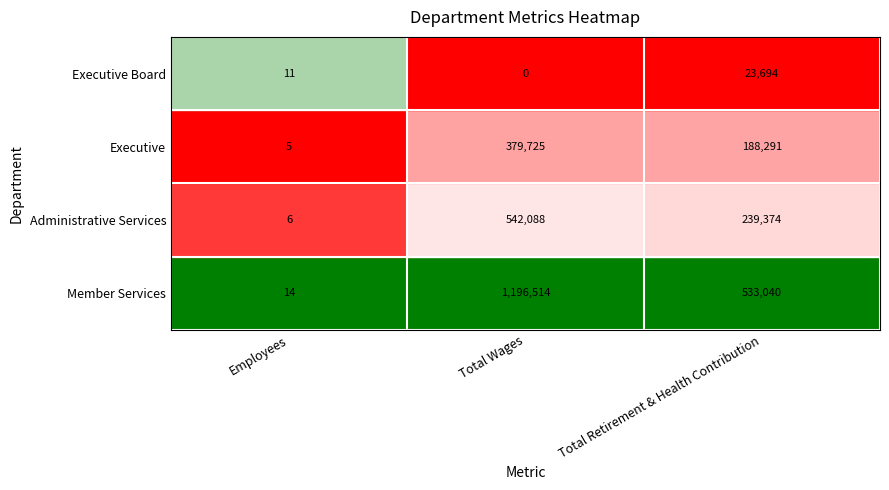

Rank the series at Employees from highest to lowest value.

Member Services, Executive Board, Administrative Services, Executive